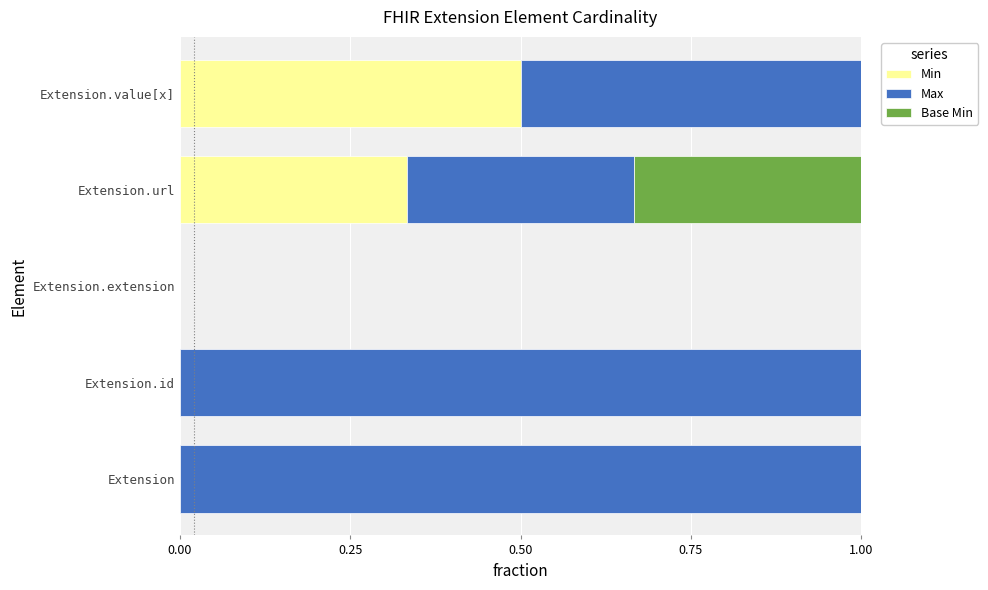

What is the total value across all series at Extension.id?

1.0